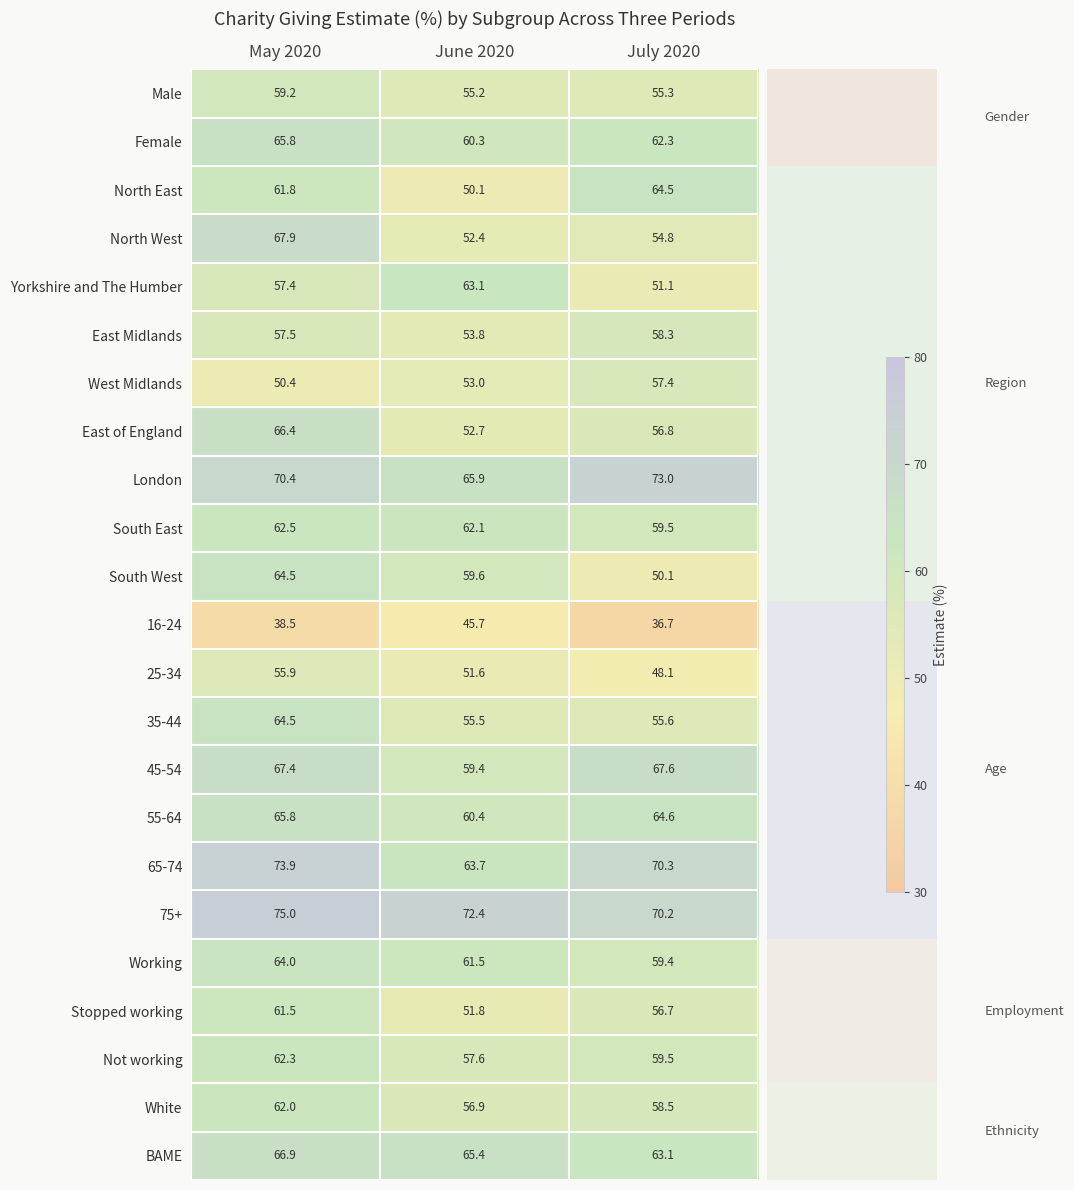

Which series changed the most between June 2020 and July 2020?

North East